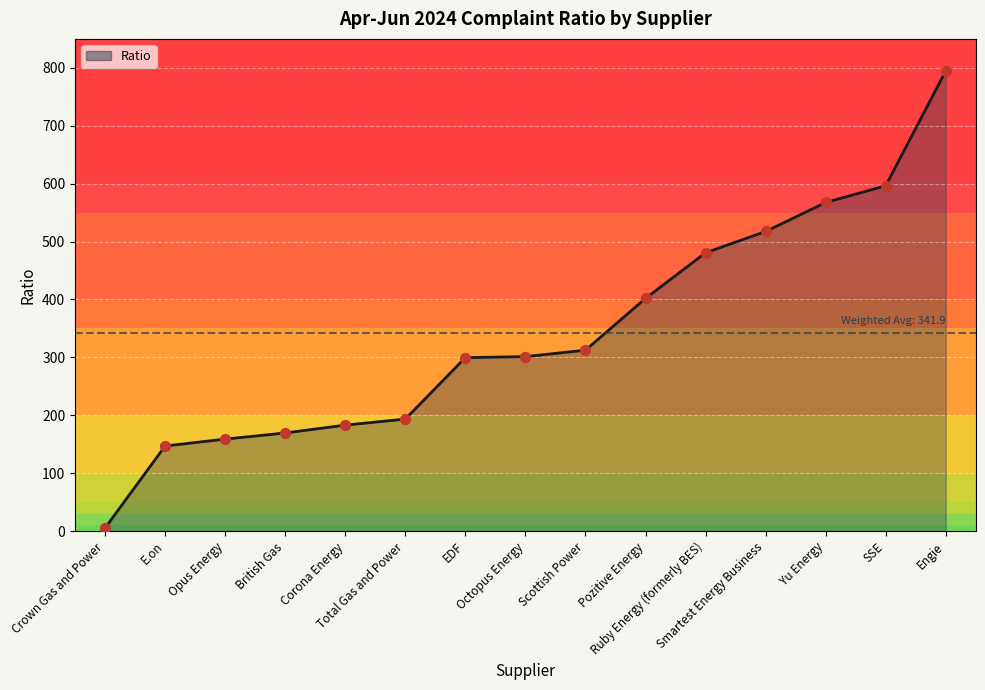

Which has a higher value, Total Gas and Power or Corona Energy?

Total Gas and Power